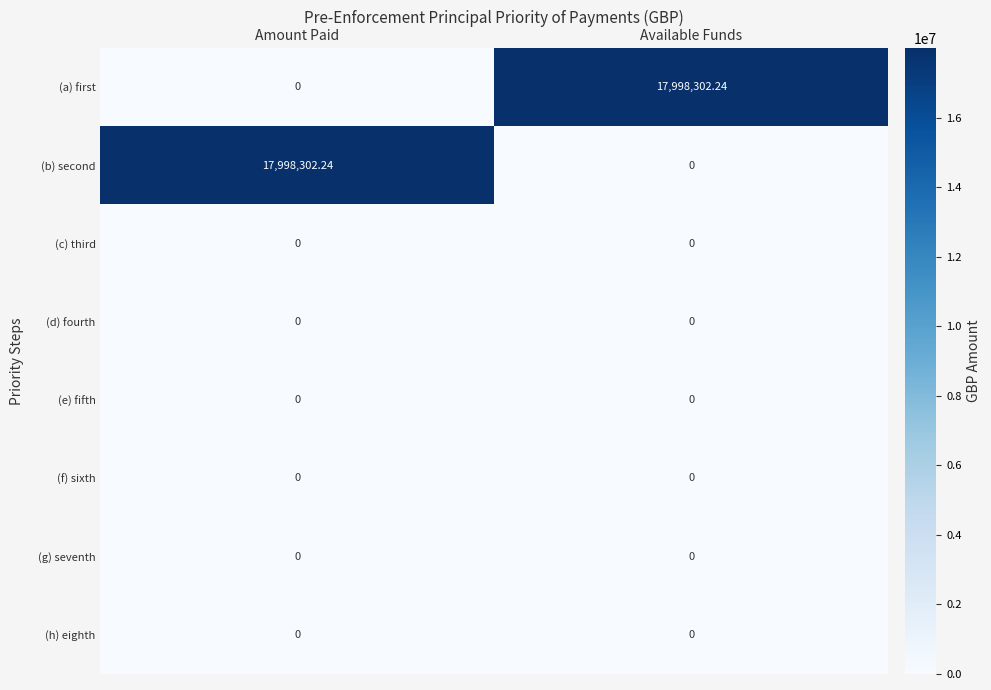

At which label does (a) first reach its peak?

Available Funds